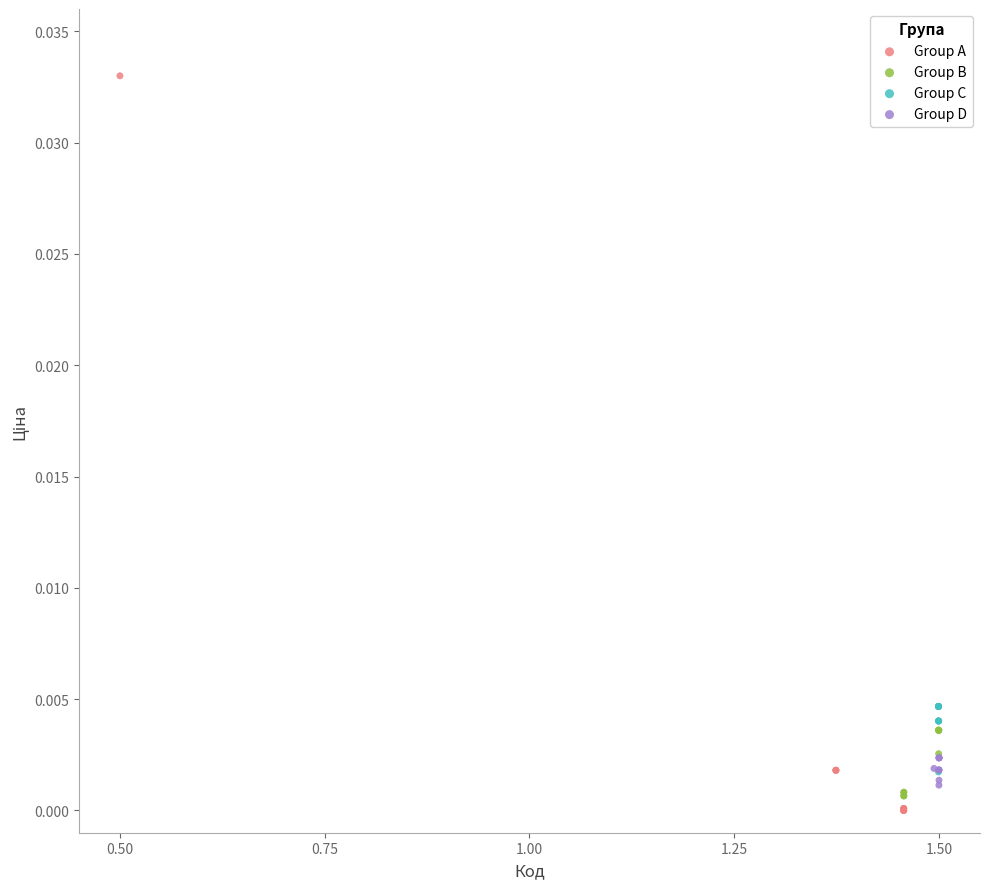

Which series reaches the maximum Y coordinate?

Group A